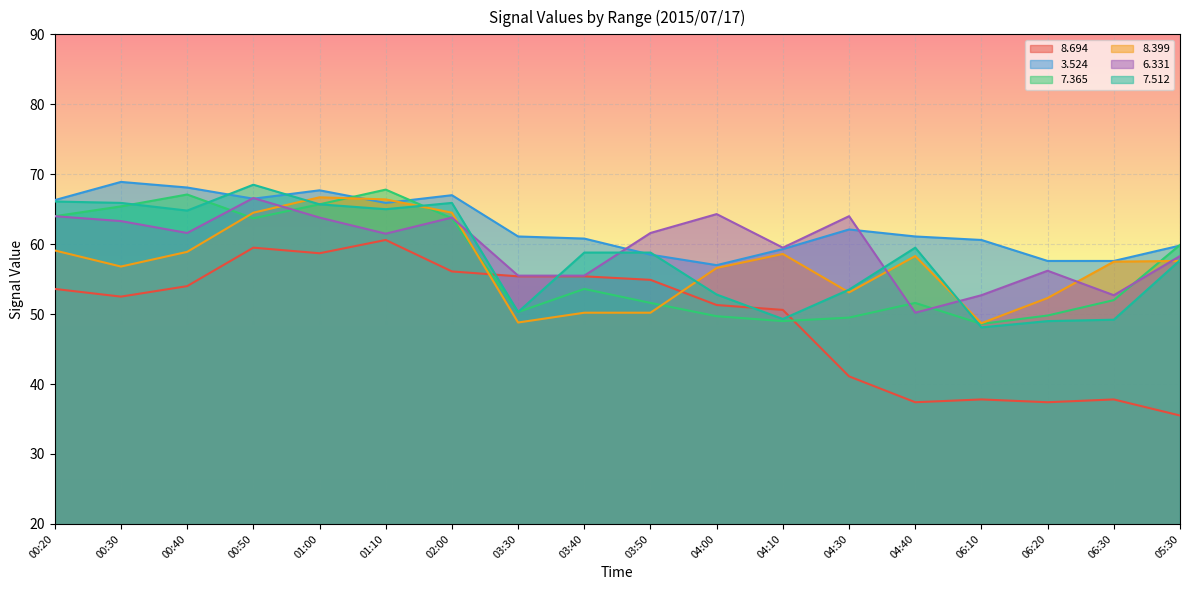

What is the smallest value displayed?

35.5